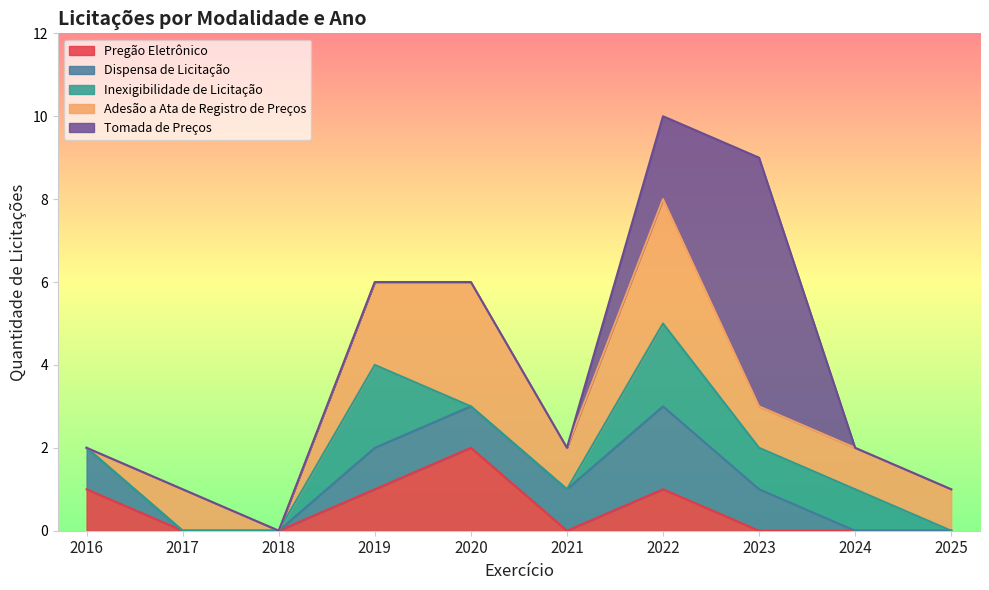

True or false: Adesão a Ata de Registro de Preços and Inexigibilidade de Licitação intersect in this chart.

False